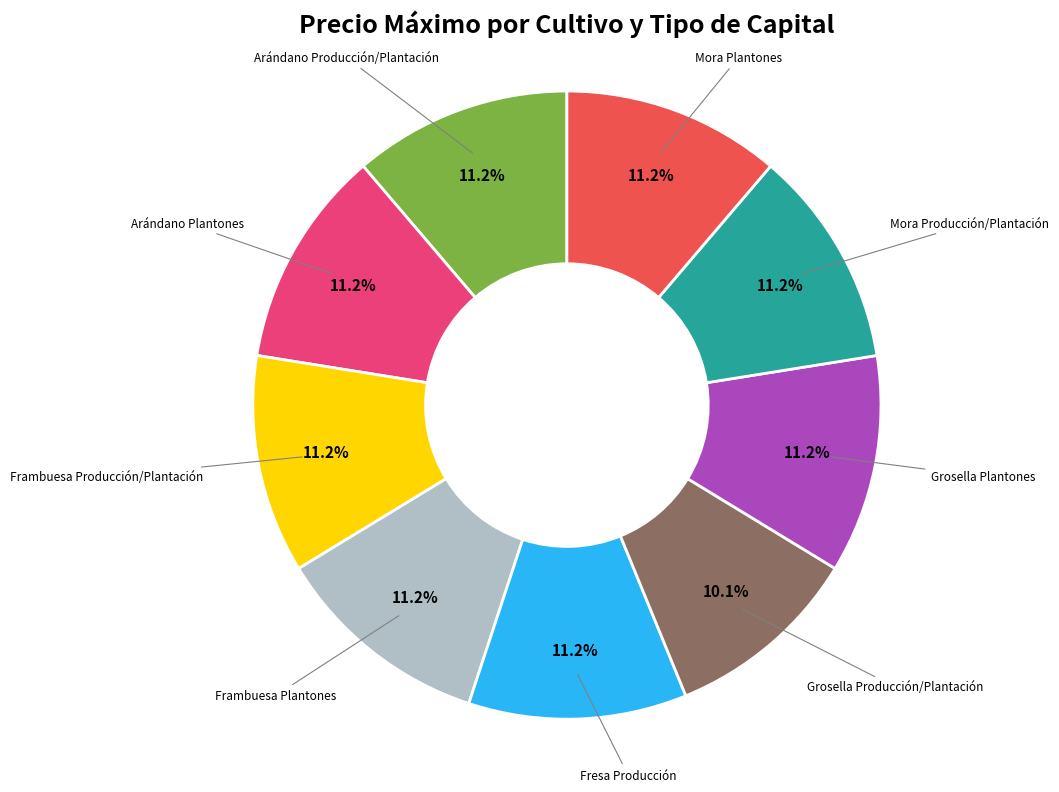

Is there a majority slice in this chart?

No